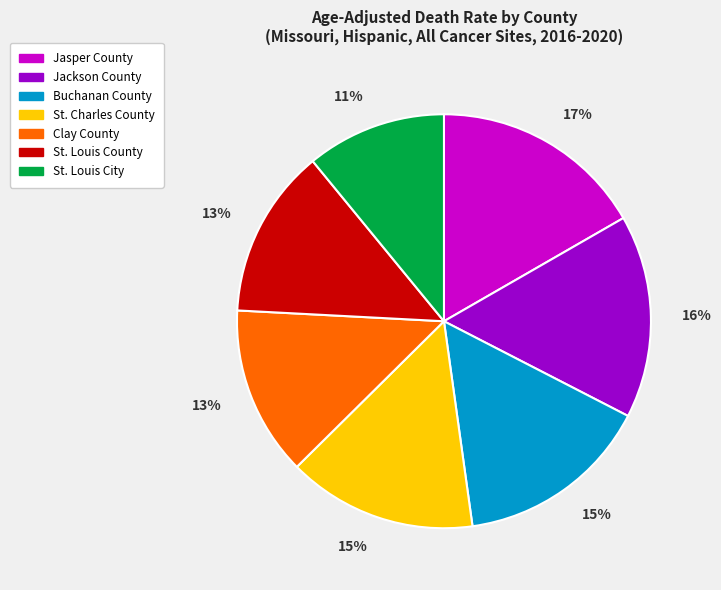

Is it true that Buchanan County is 25% of the pie?

False